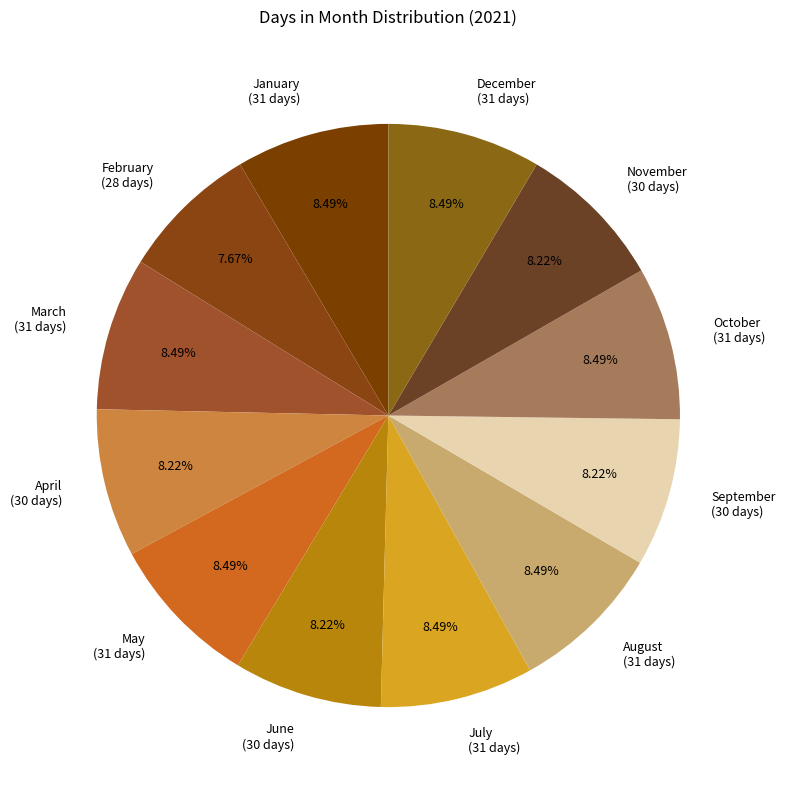

What is the ratio of the value at March to the value at September?

1.0